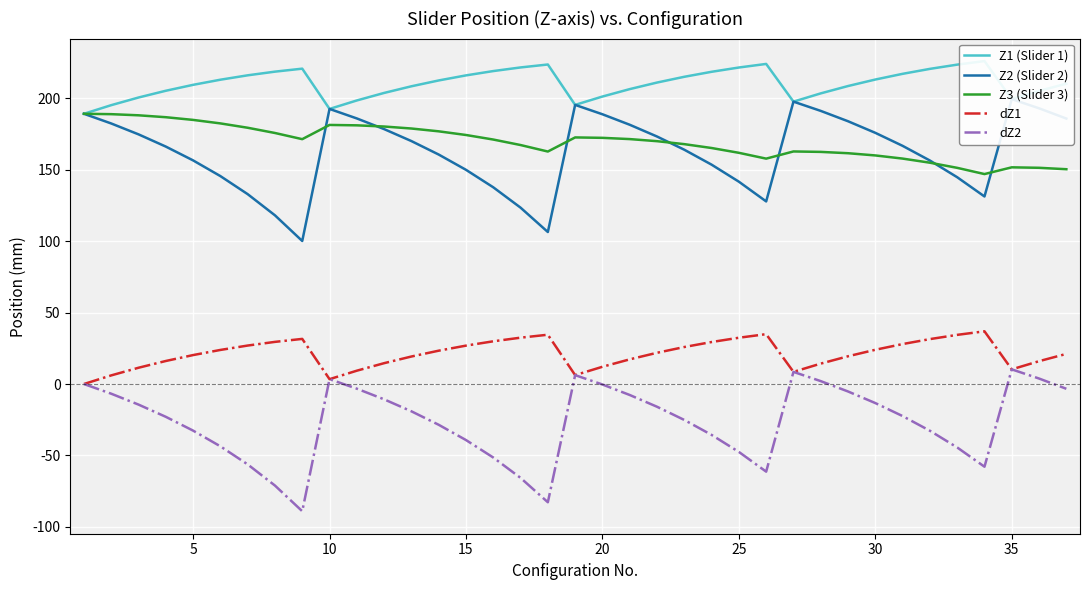

What is the difference between the highest and lowest values at 15?

228.1